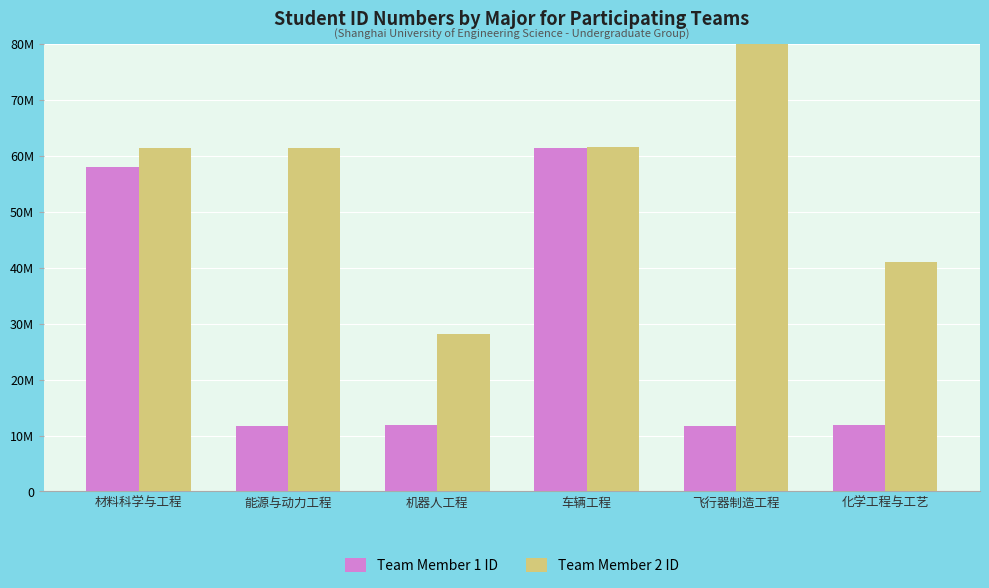

What is the value of the Team Member 1 ID bar at the 6th from the left?

11923217